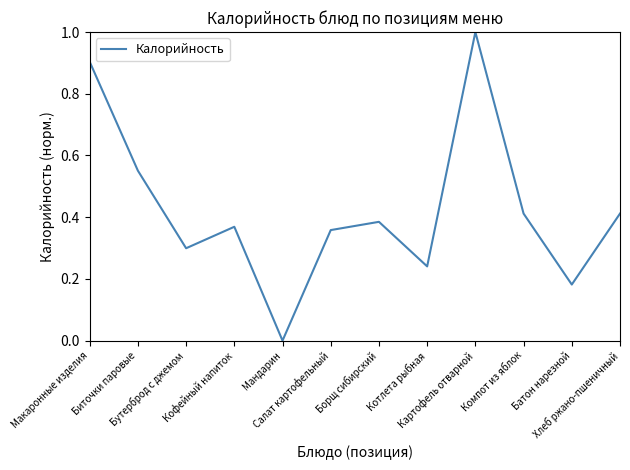

What is the difference between the maximum and minimum values?

1.0